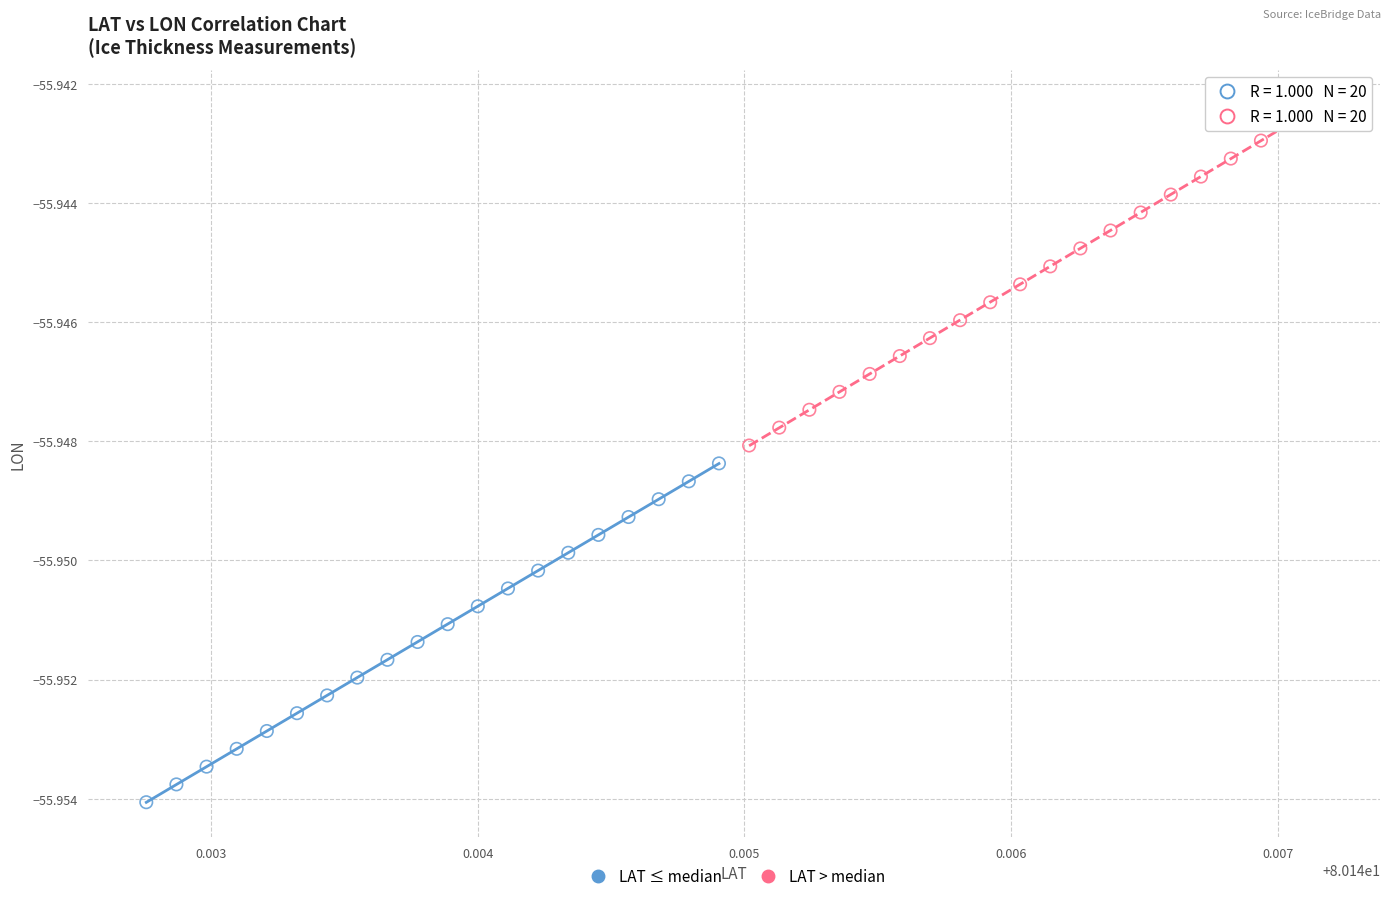

Which series has the widest spread of Y values?

LAT > median